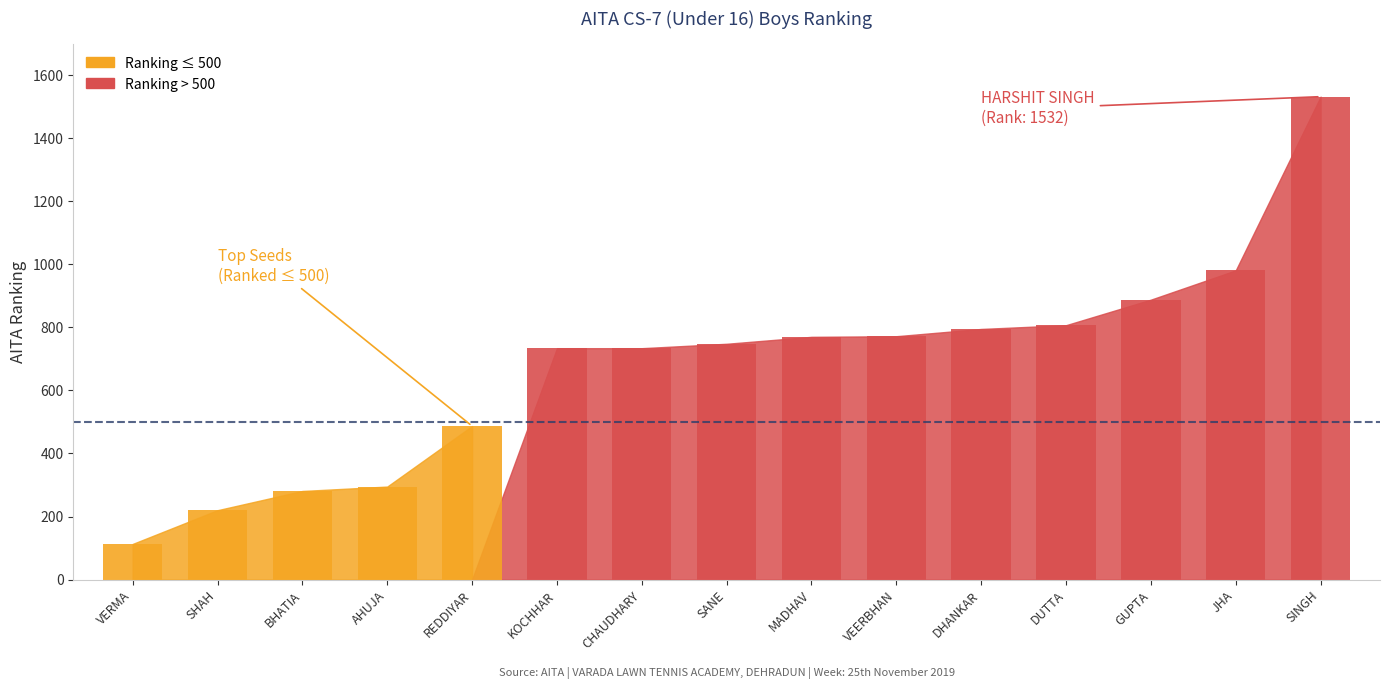

At which category does the chart reach its peak across all series?

HARSHIT SINGH